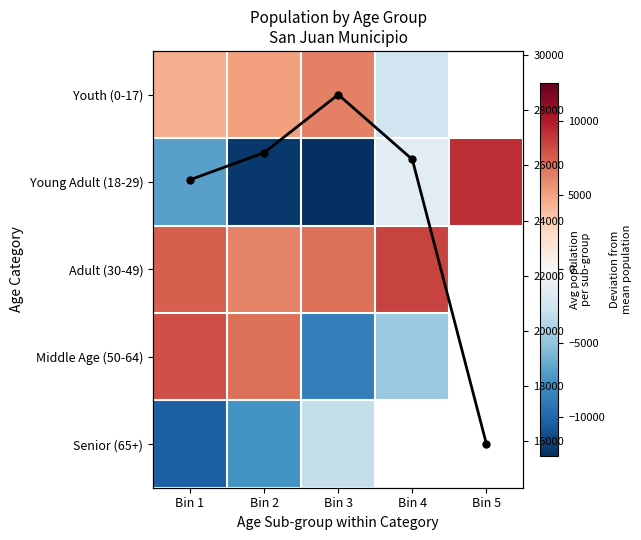

The value of Young Adult (18-29) at Bin 2 is -20934.3. True or false?

False